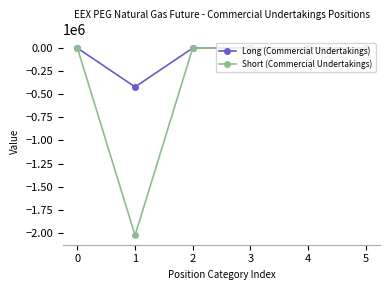

Rank the series by their average value, from lowest to highest.

Short (Commercial Undertakings), Long (Commercial Undertakings)